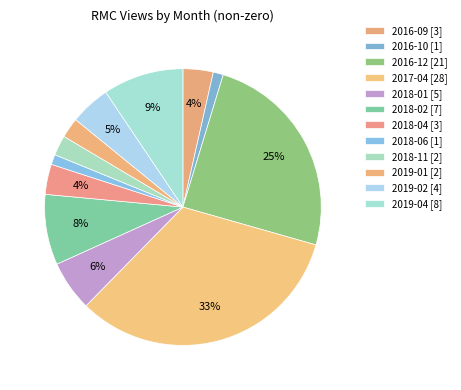

Count the number of slices in the pie.

12